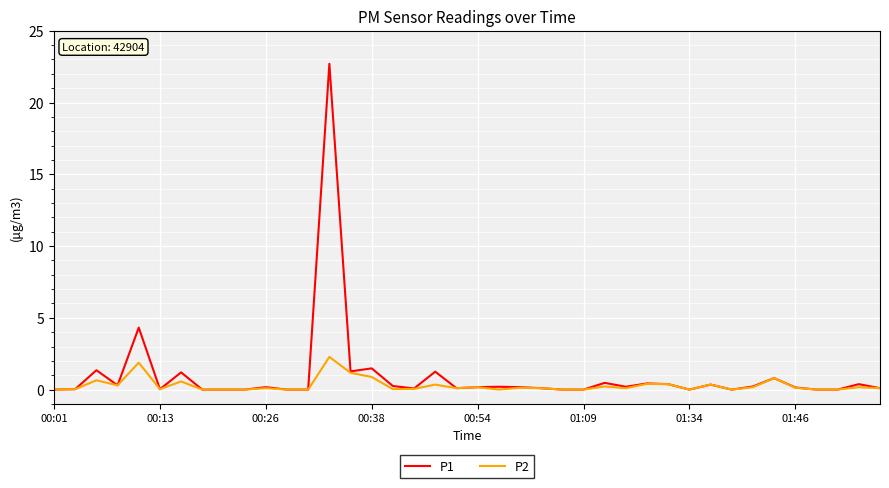

True or false: P2 has more than 1 interior local peaks.

True